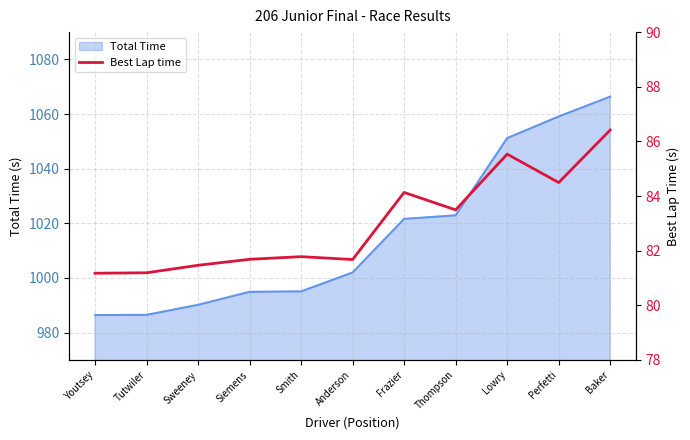

True or false: the data has more than 1 interior local peaks.

True